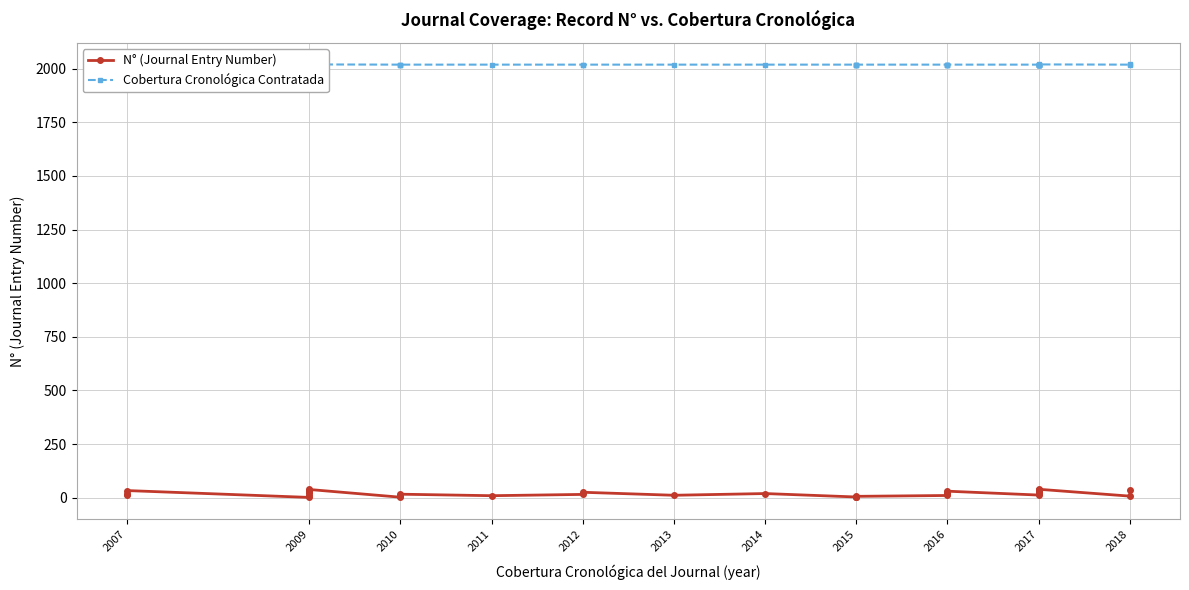

Which series has the largest range (max minus min)?

N° (Journal Entry Number)